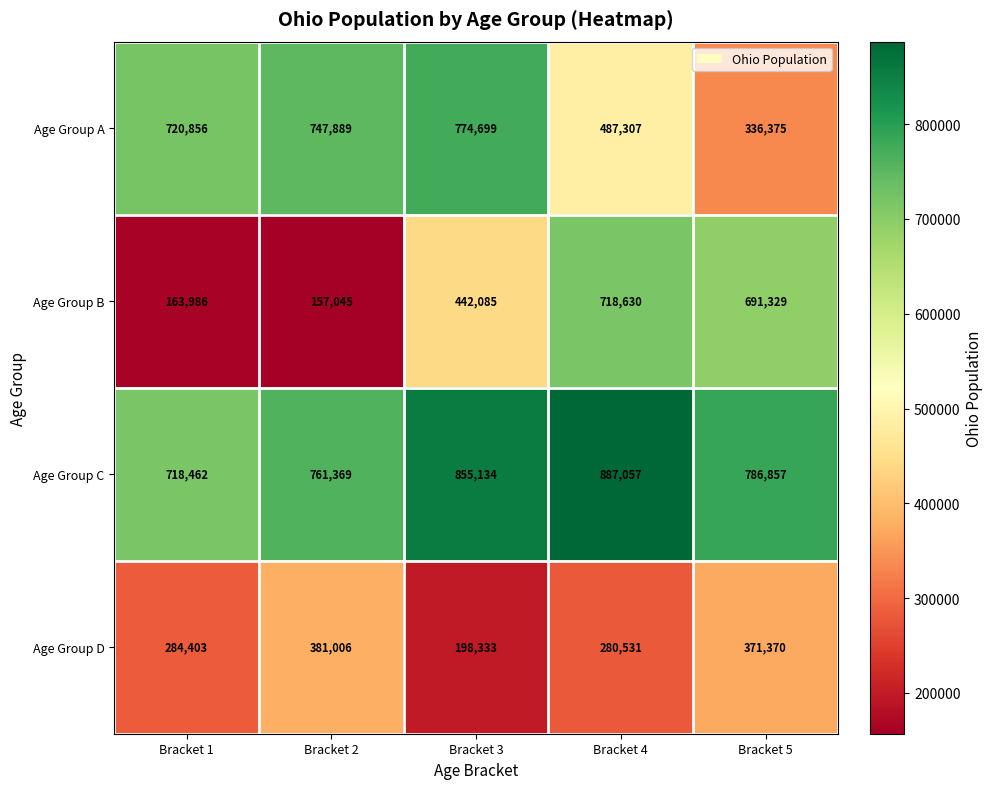

What is the sum of the Age Group C values at Bracket 3 and Bracket 4?

1742191